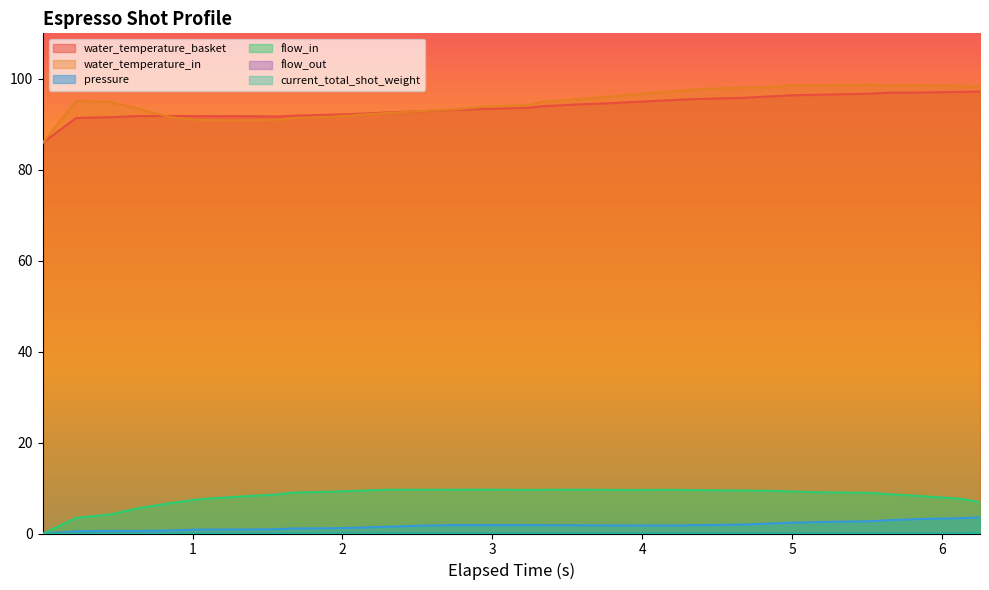

What are all the series names shown in the legend?

water_temperature_basket, water_temperature_in, pressure, flow_in, flow_out, current_total_shot_weight